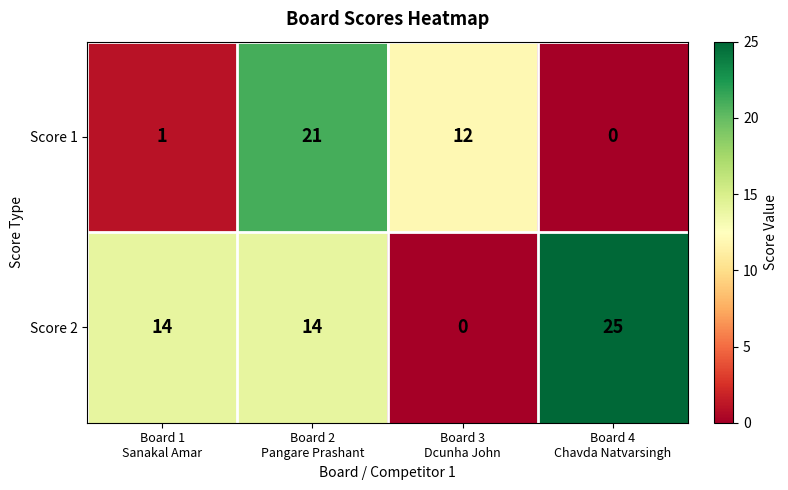

List the series in order of their peak value, lowest first.

Score 1, Score 2